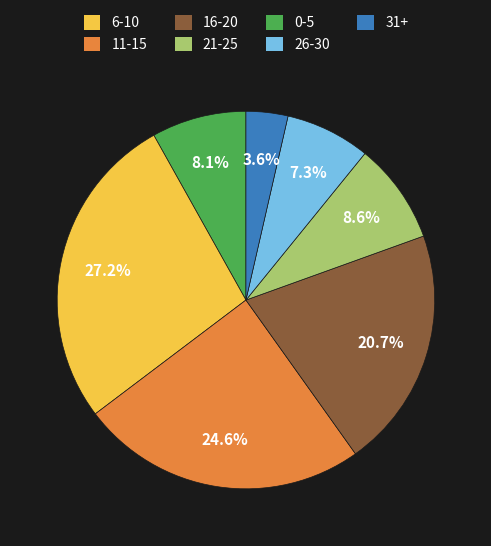

Is it true that 26-30 is 18% of the pie?

False